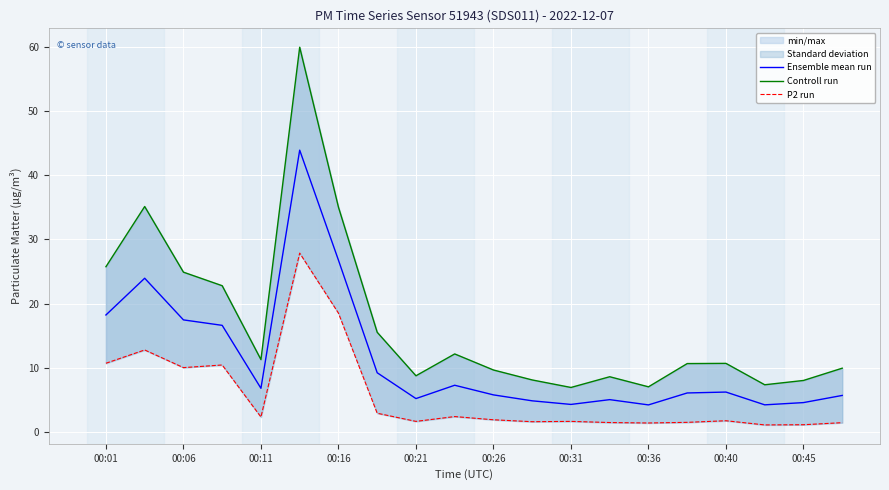

What is the difference between the maximum and minimum values in the P2 run series?

26.8